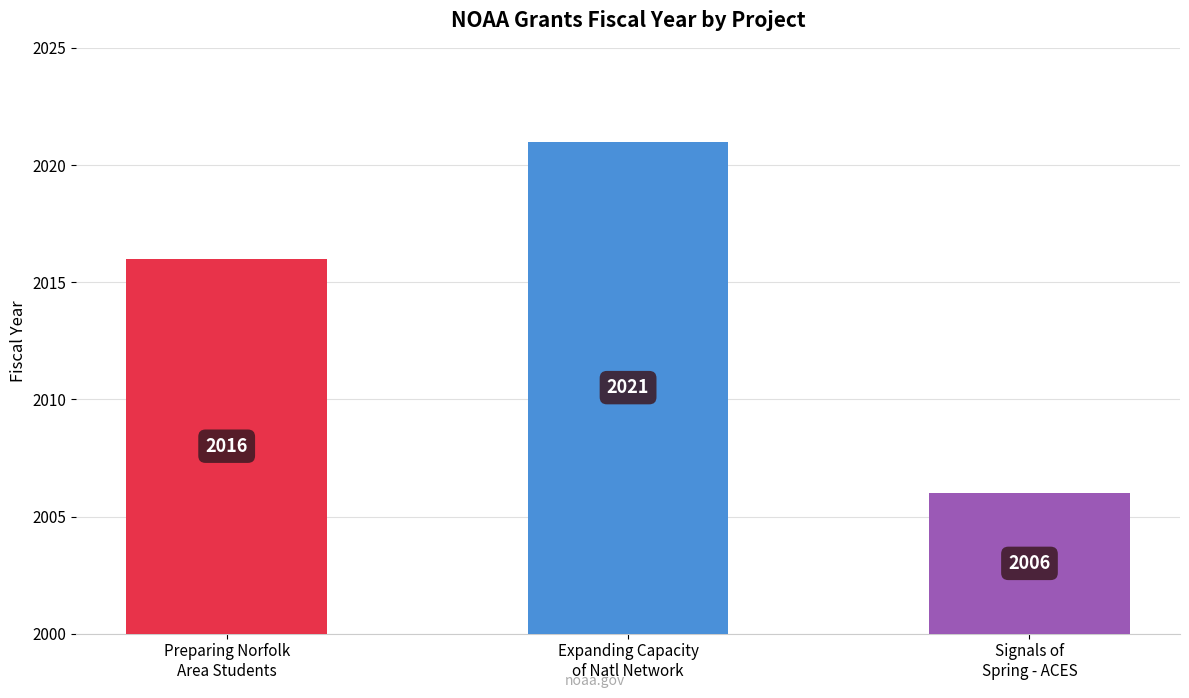

At which label does the data first exceed 2016?

Expanding Capacity of the National Network